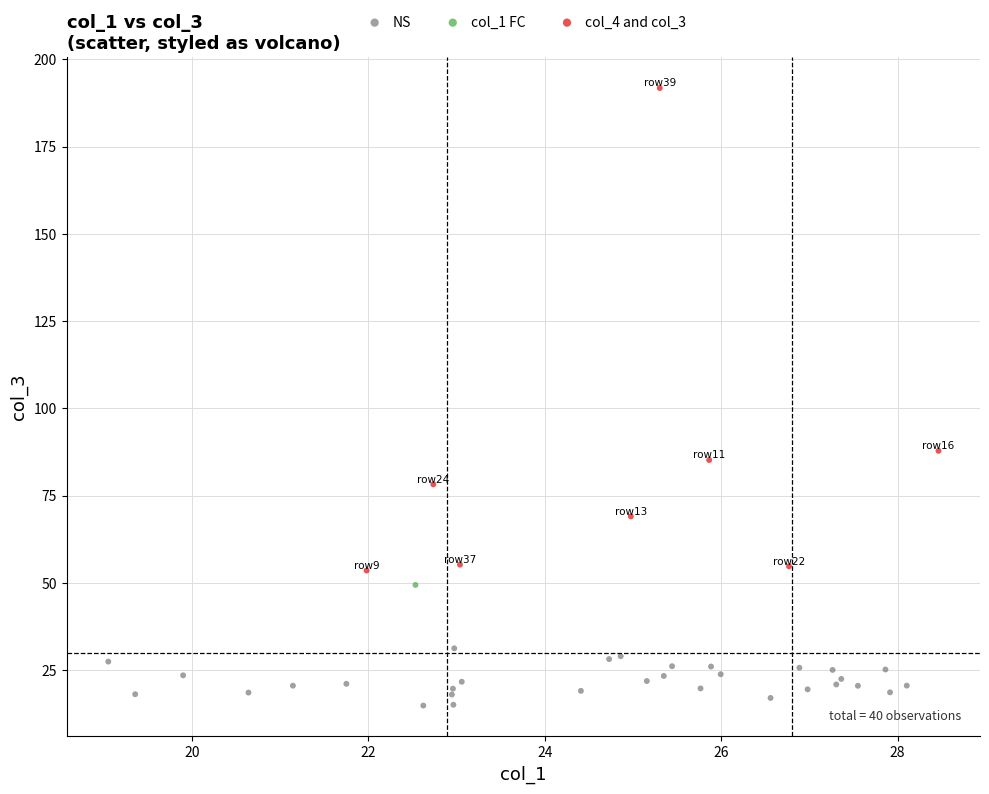

Which series contains the highest Y value?

col_4 and col_3